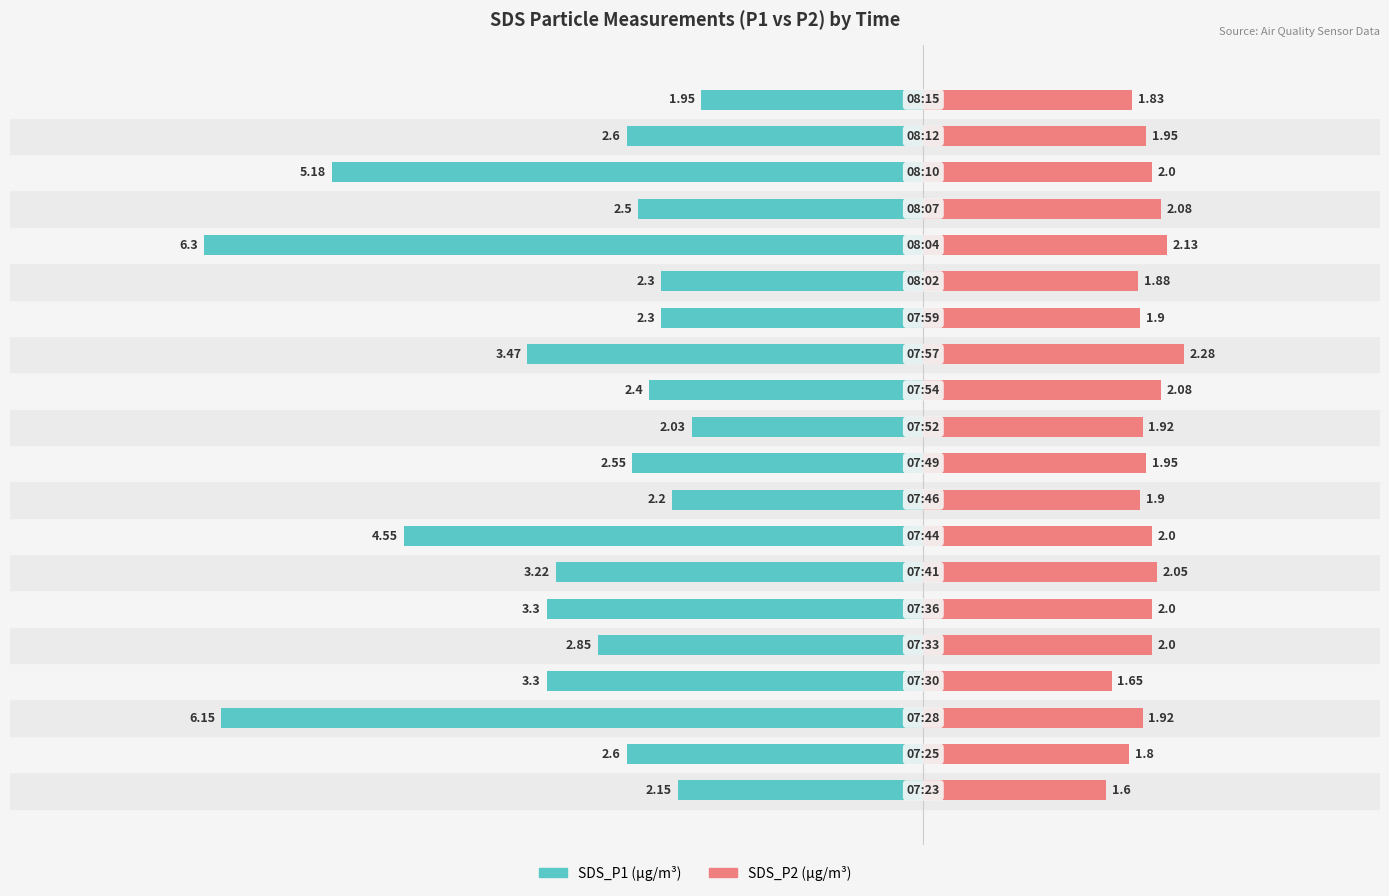

What value does the SDS_P2 series have at 14?

1.9